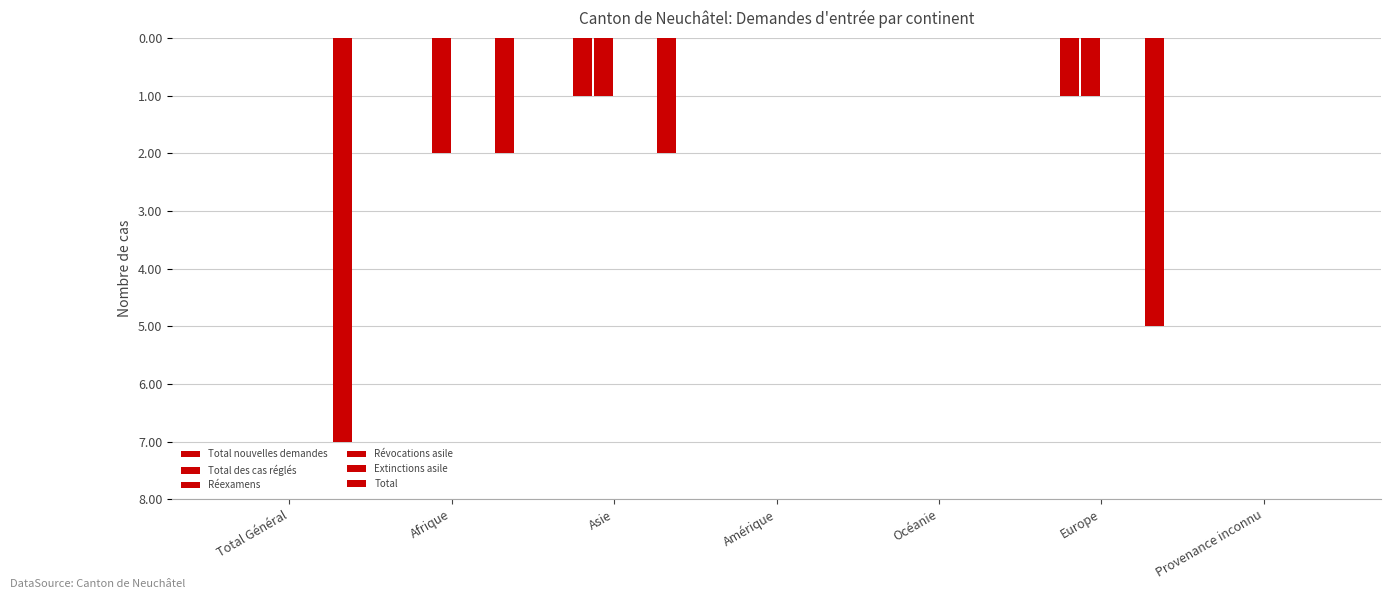

Is the value of Révocations asile at Europe greater than the value of Extinctions asile at Provenance inconnu?

No